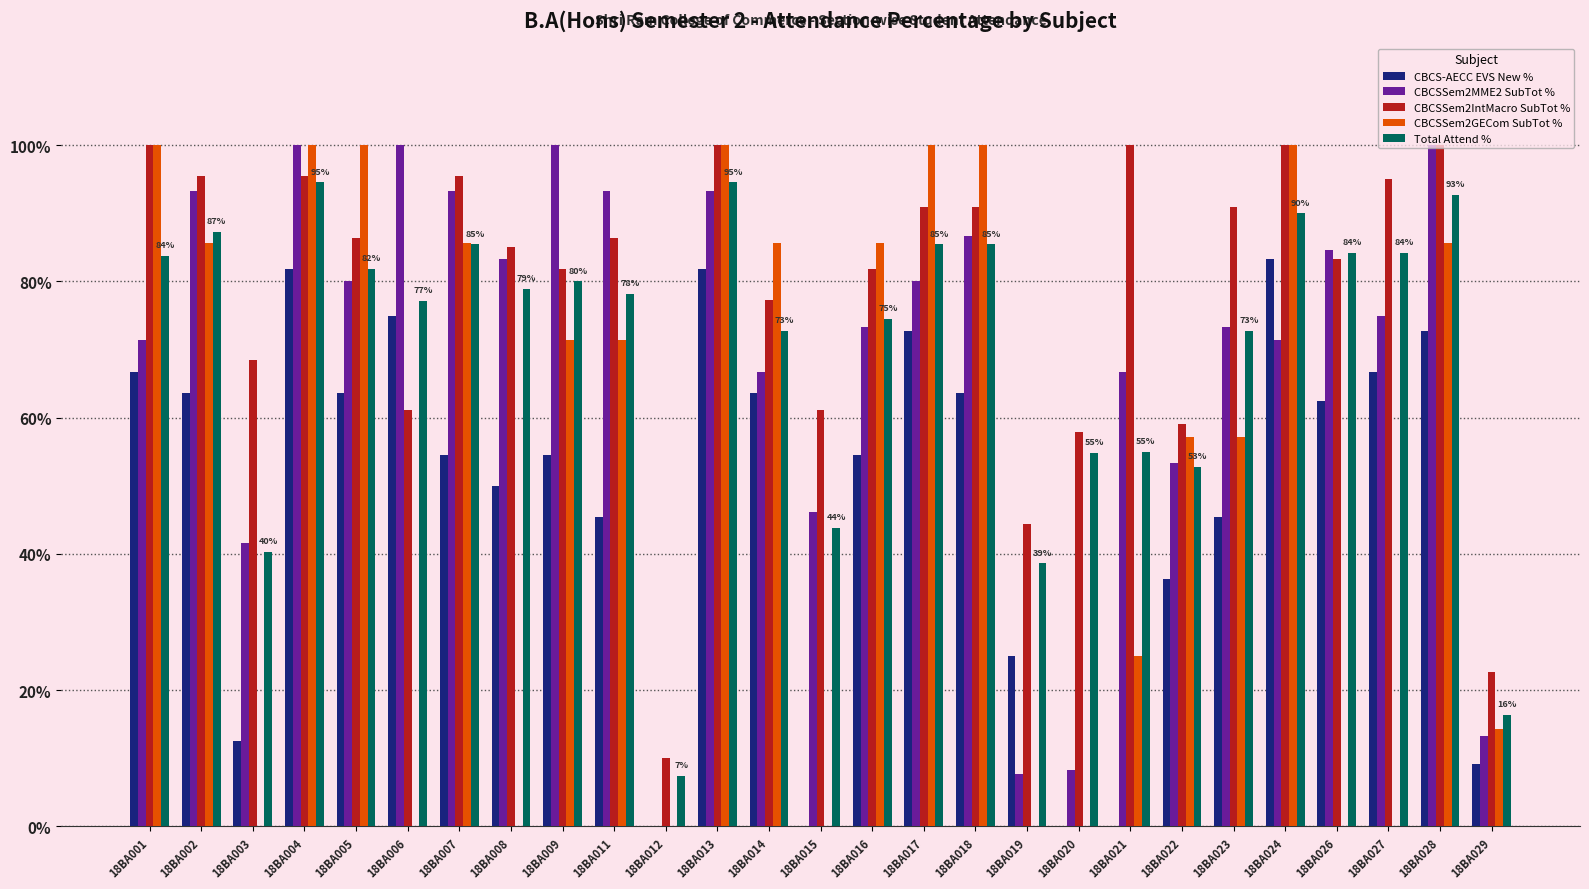

What is the sum of the CBCSSem2IntMacro SubTot % values at 18BA026 and 18BA013?

183.3